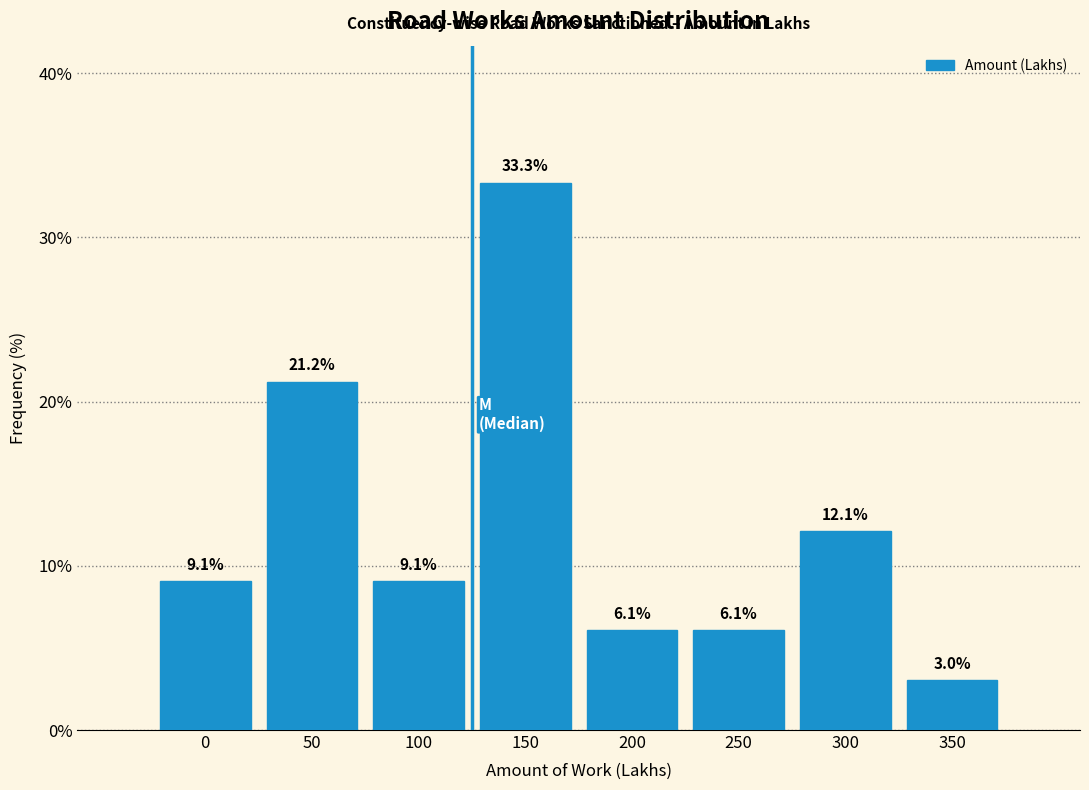

Reading right to left, what are all the values shown in this chart?

3.0	12.1	6.1	6.1	33.3	9.1	21.2	9.1